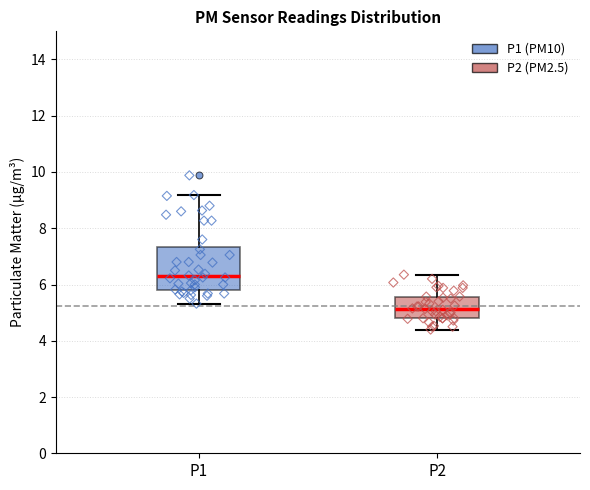

Reading left to right, read every box against the y-axis: the position of its median line, the range the box covers, and the ends of its whiskers. The values are not printed on the chart, so give them approximately, as read against the axis.

P1: median 6.2, box 5.8 to 7.4, whiskers 5.4 to 9.2
P2: median 5.2, box 4.8 to 5.6, whiskers 4.4 to 6.4